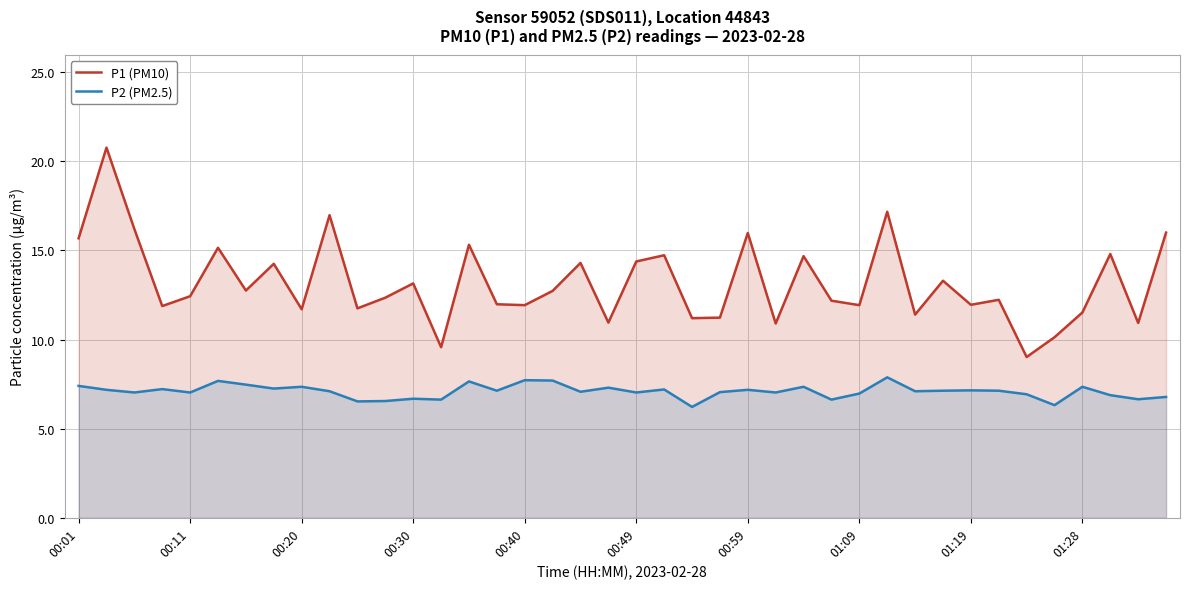

How many categories are shown in the chart?

40